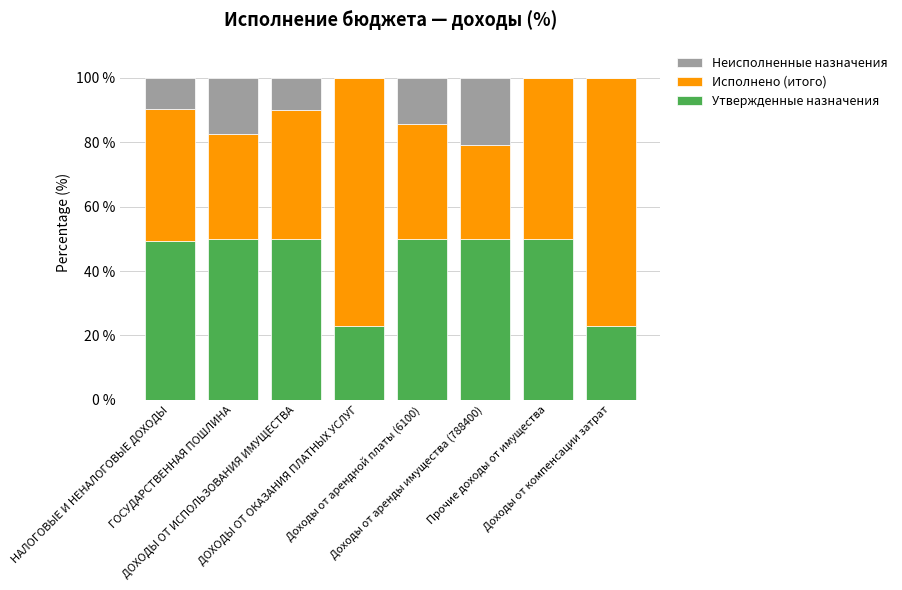

Are the bars grouped side by side (vs. stacked)?

No